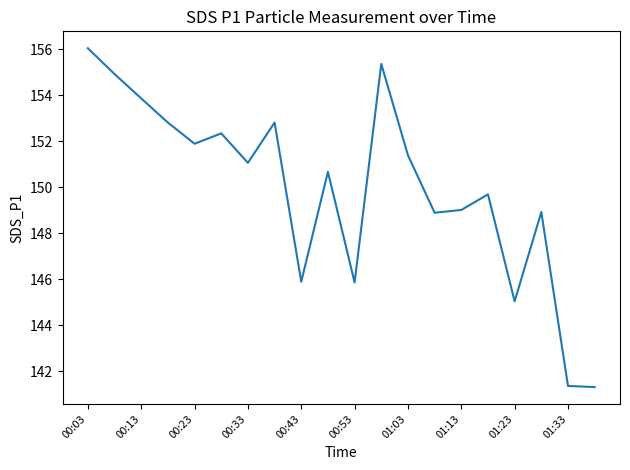

What is the greatest value displayed?

156.1